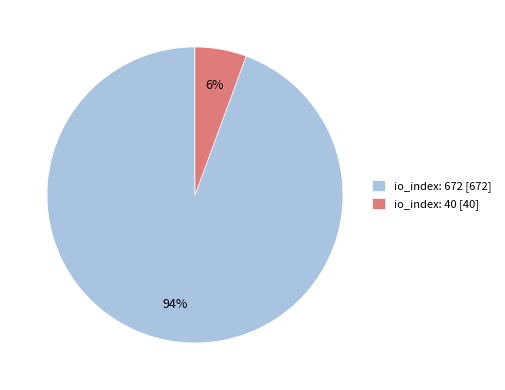

To the nearest percent, what is the combined percentage of io_index: 40 [40] and io_index: 672 [672]?

100%